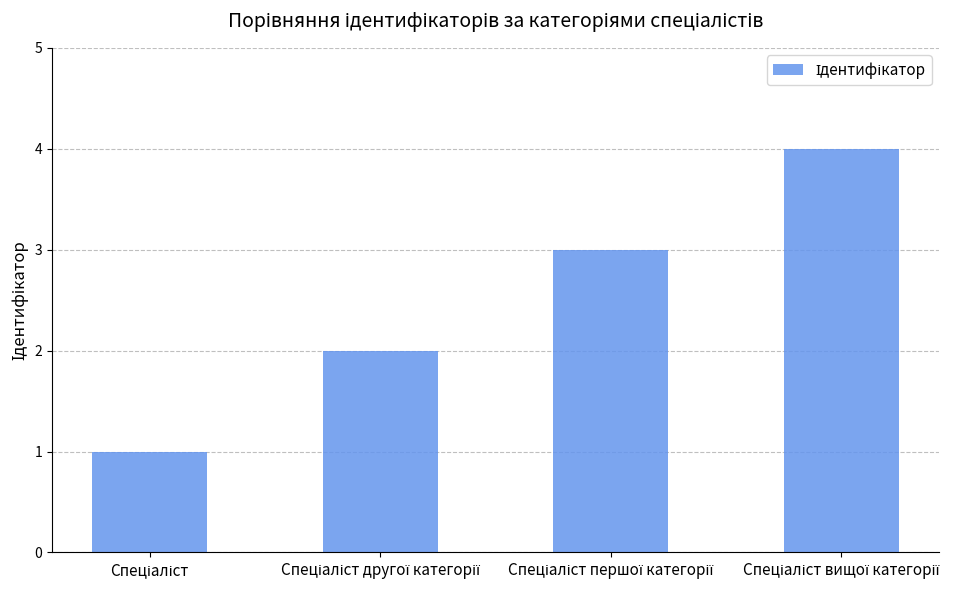

What is the maximum value shown in the chart?

4